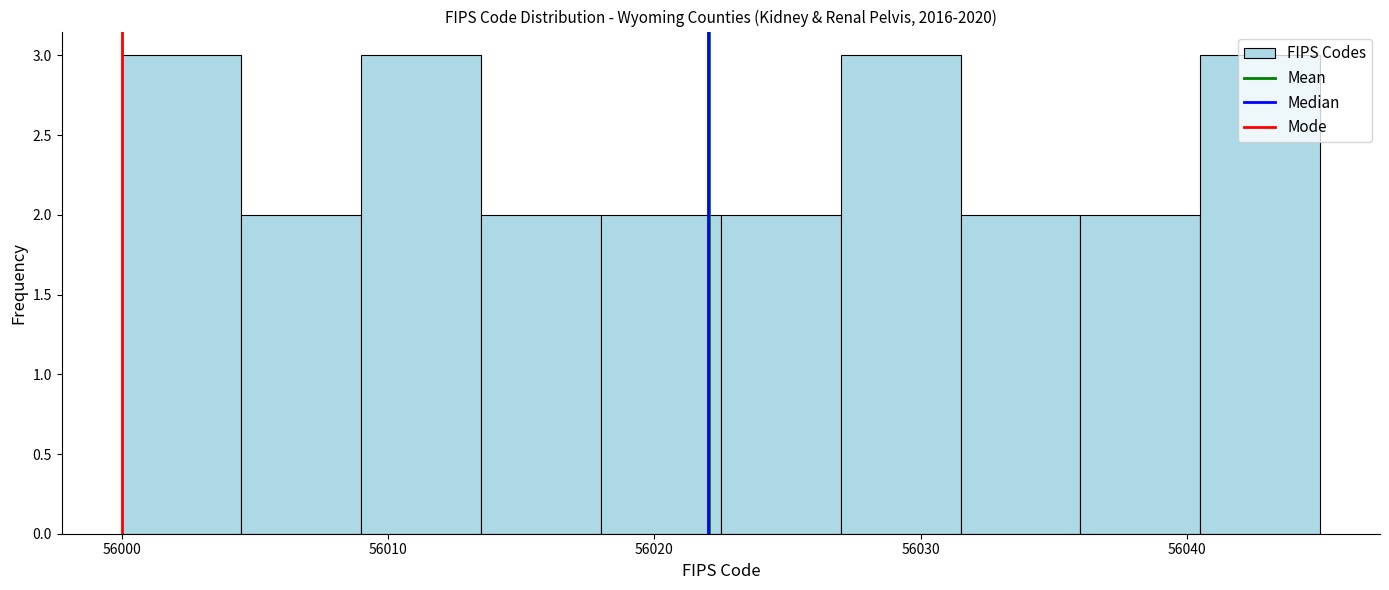

Reading left to right, transcribe this chart: for each bar, give the range it covers on the x-axis and its height. Neither the bar edges nor the heights are printed on the chart, so give them approximately, as read against the axes.

56000.0 to 56004.5: 3
56004.5 to 56009.0: 2
56009.0 to 56013.5: 3
56013.5 to 56018.0: 2
56018.0 to 56022.5: 2
56022.5 to 56027.0: 2
56027.0 to 56031.5: 3
56031.5 to 56036.0: 2
56036.0 to 56040.5: 2
56040.5 to 56045.0: 3